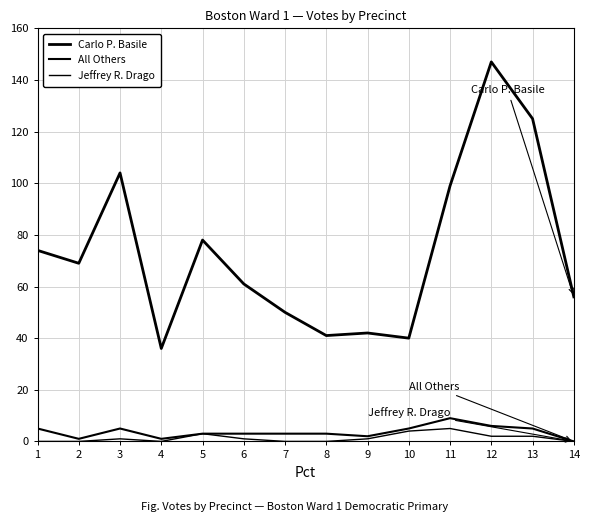

Does the chart display data point markers on the line(s)?

No